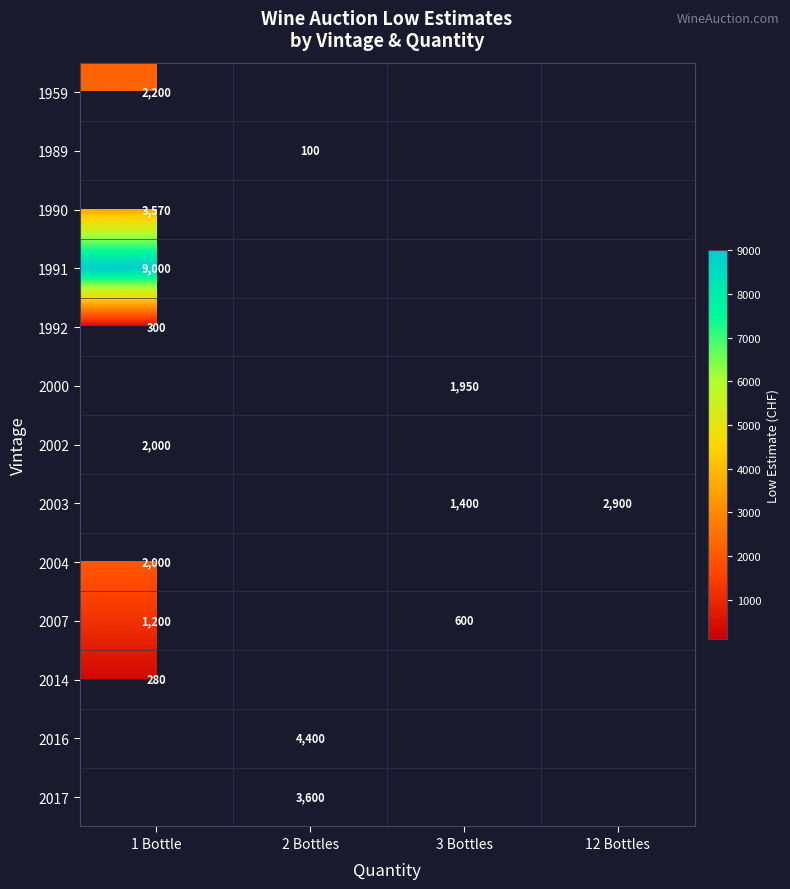

The value of 1991 at 1 Bottle is 12007. True or false?

False